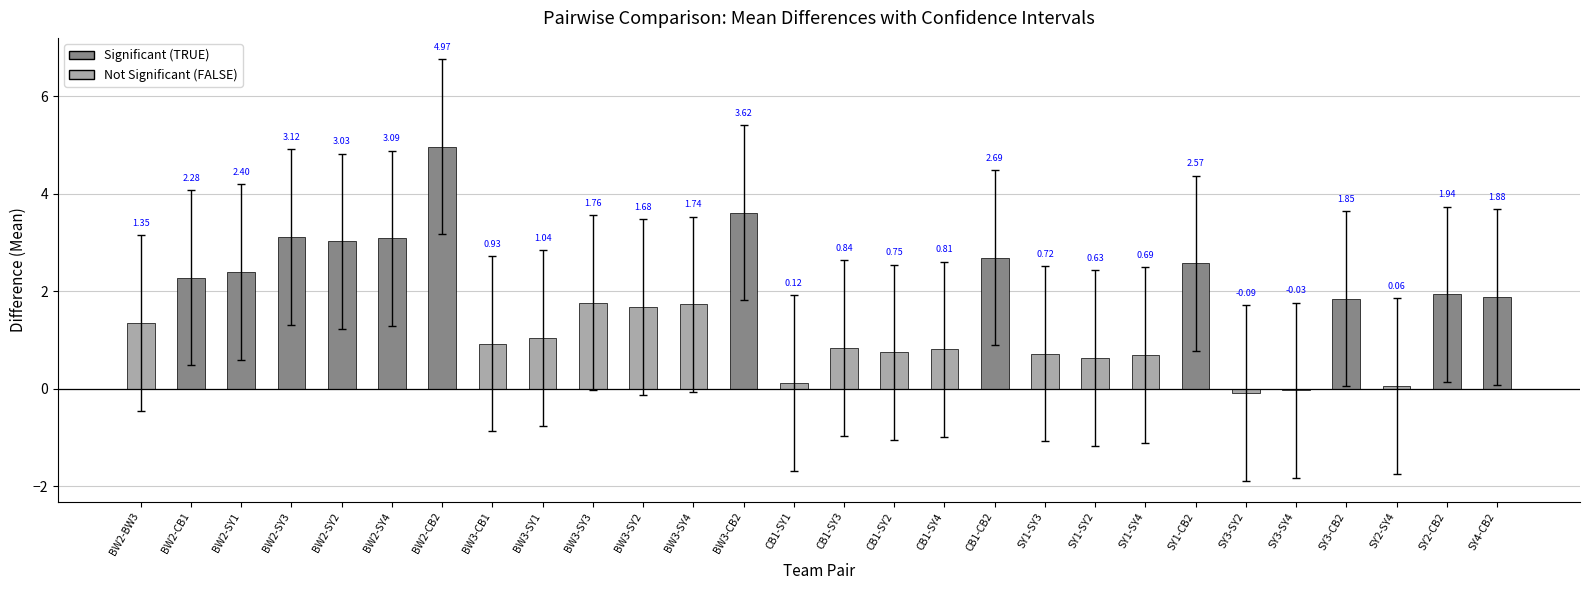

Approximately how many times larger is the value at SY1-SY2 compared to BW3-SY4?

0.4